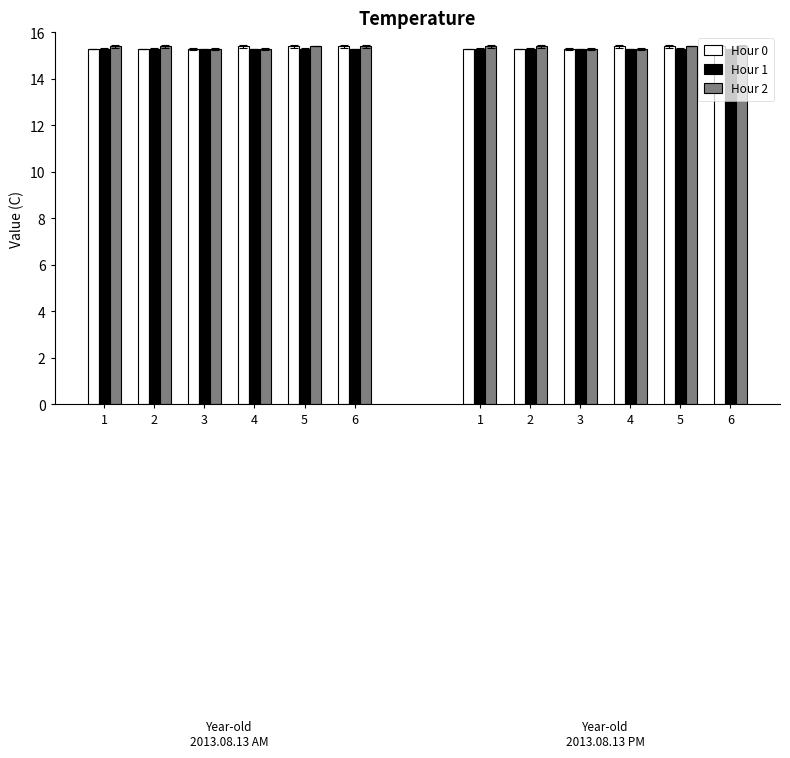

Is the value of Hour 1 at 5 greater than the value of Hour 0 at 5?

No